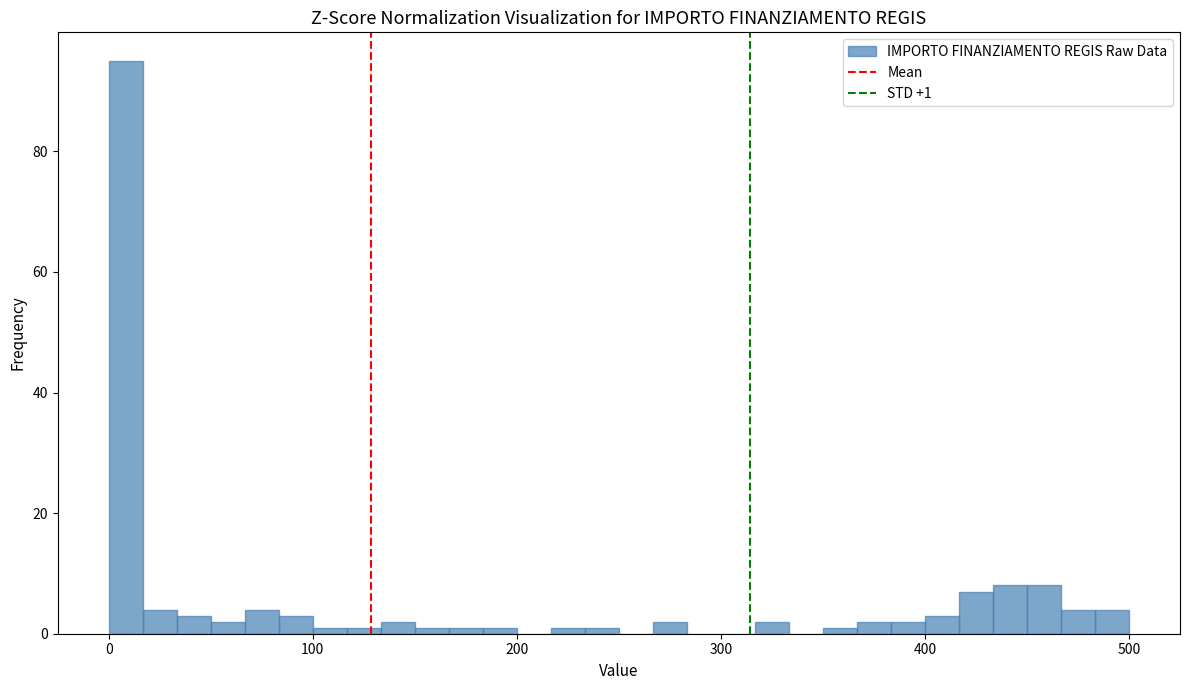

Around what value on the x-axis is the tallest bar? Give the approximate position of its centre, as read against the axis.

10